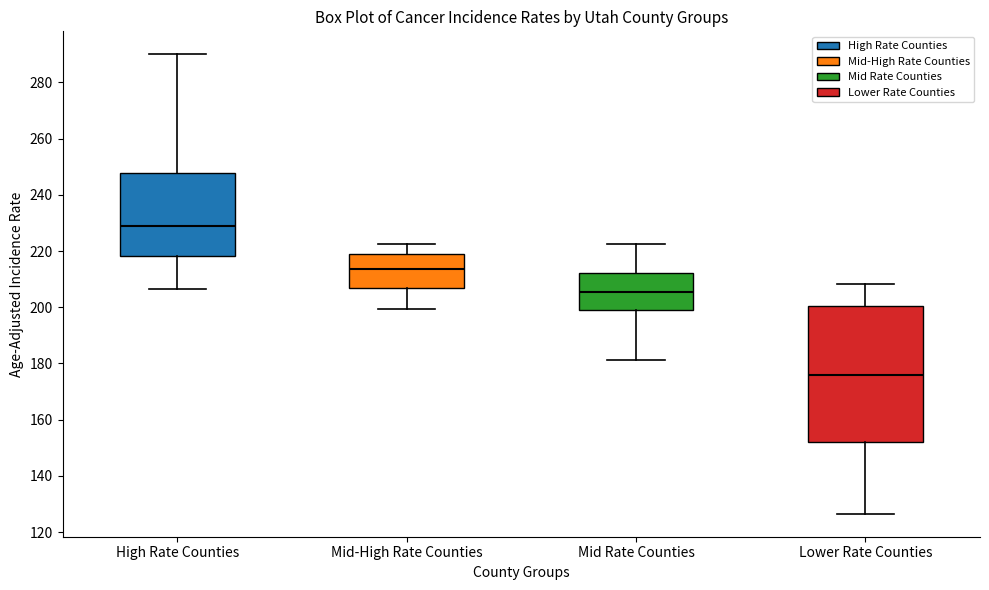

Comparing the boxes themselves (not the whiskers), which one is the tallest?

Lower Rate Counties